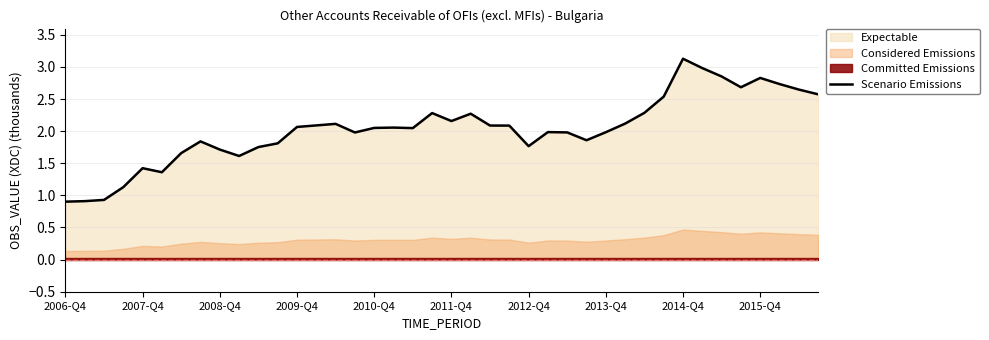

True or false: there are more than 1 points higher than both neighbors.

True